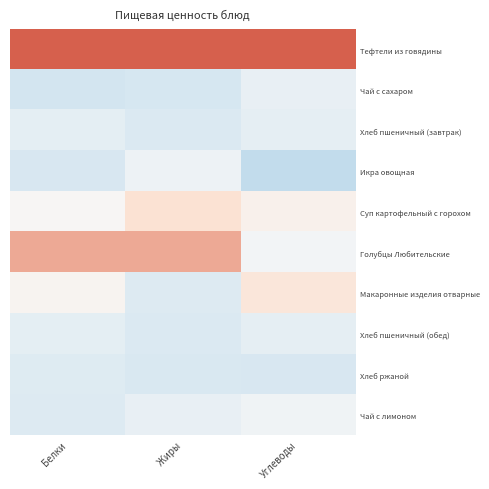

At how many categories does at least one series exceed 0?

3